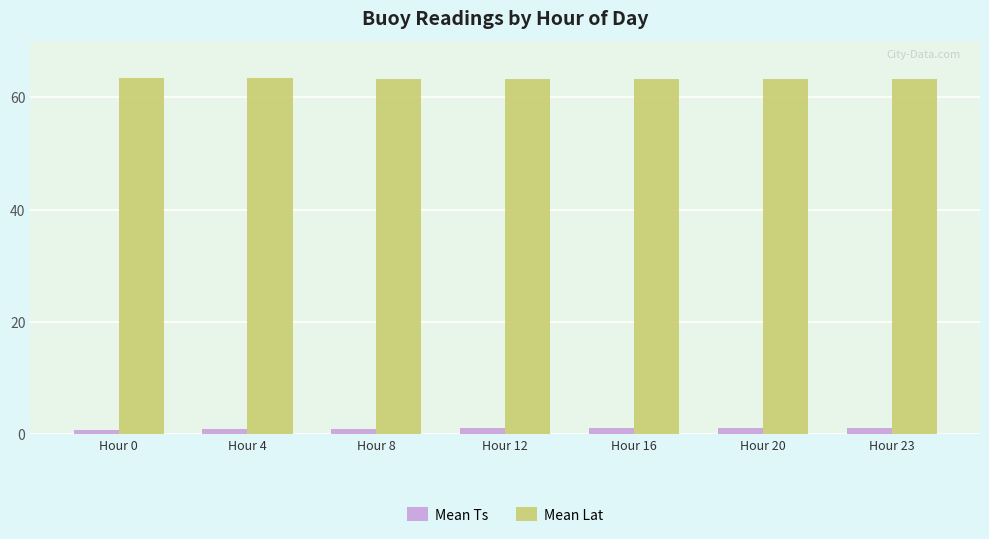

What is the difference between the highest and lowest values at Hour 8?

62.2